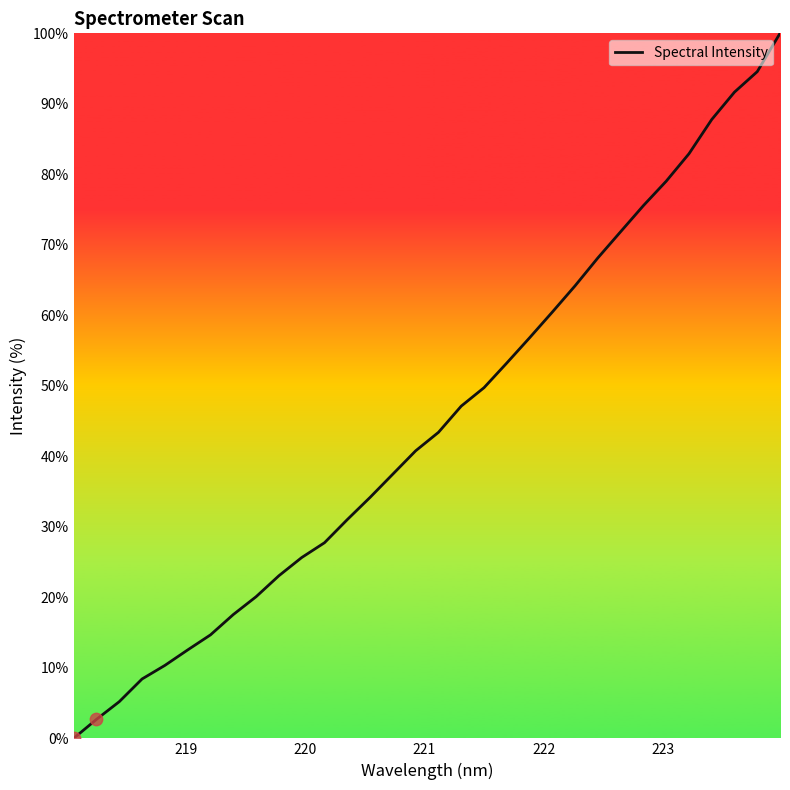

What is the greatest value displayed?

100.0